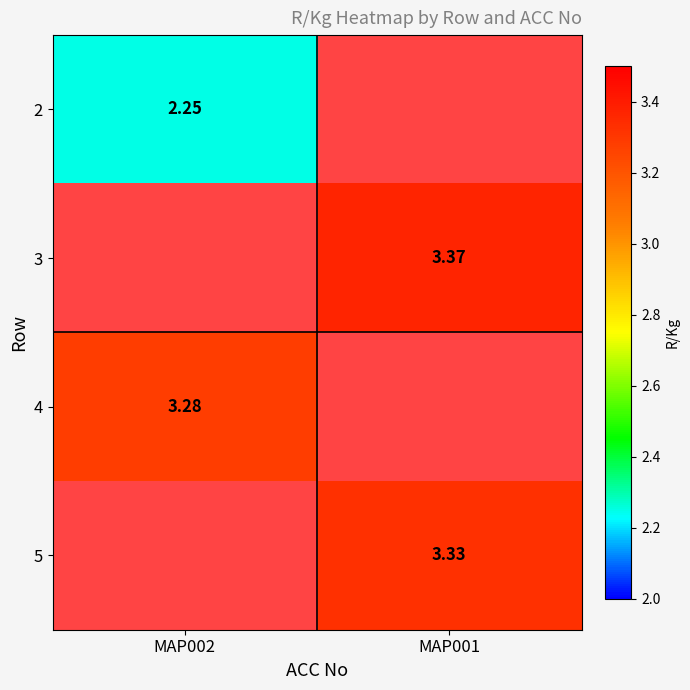

Between MAP002 and MAP001, which is larger?

MAP001